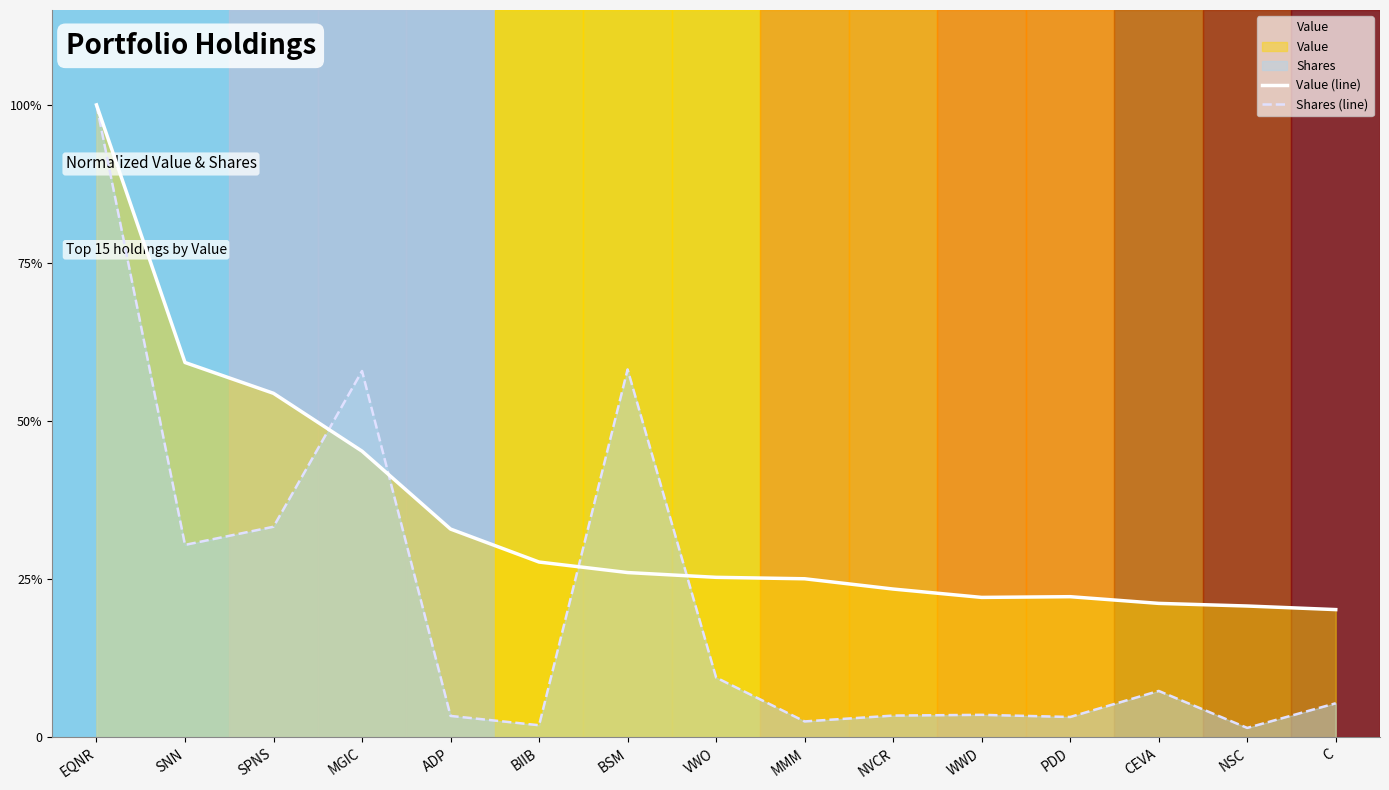

List the series in order of their peak value, highest first.

Value (line), Shares (line)